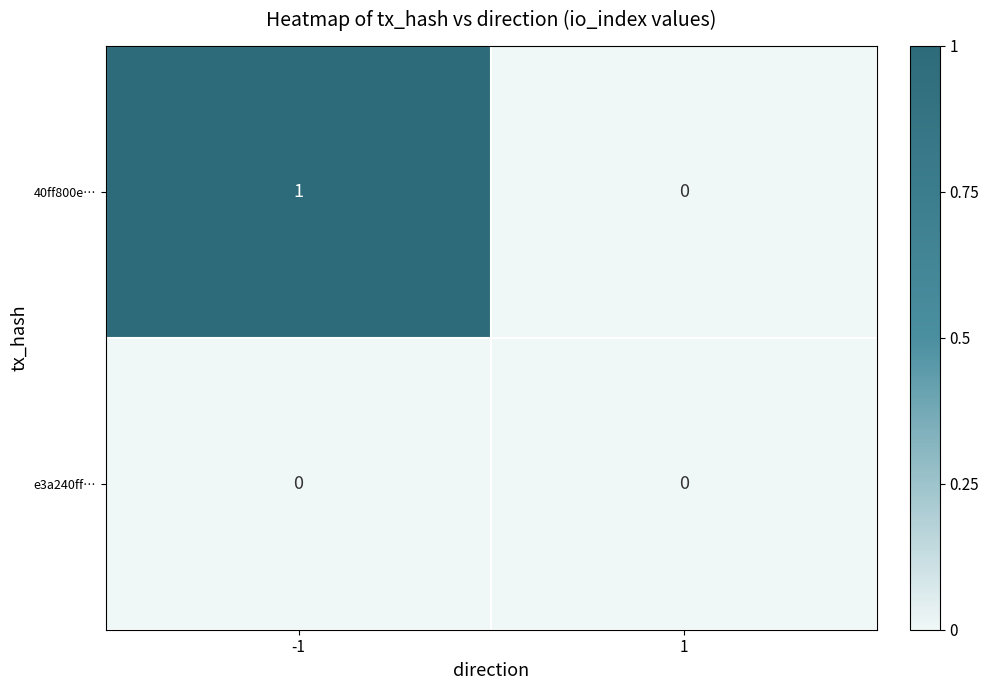

How many values in the 40ff800e… series are below 1?

1